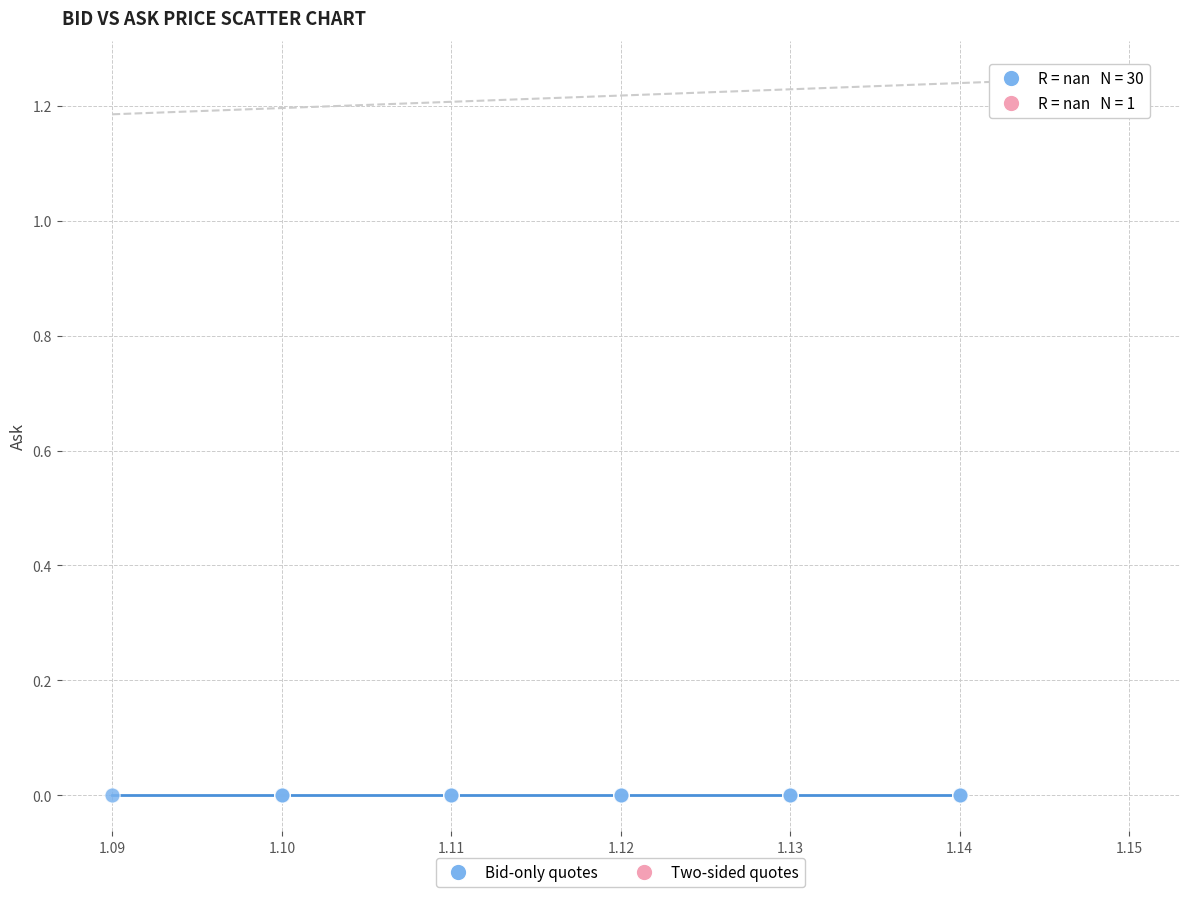

Which series reaches the maximum Y coordinate?

Two-sided quotes